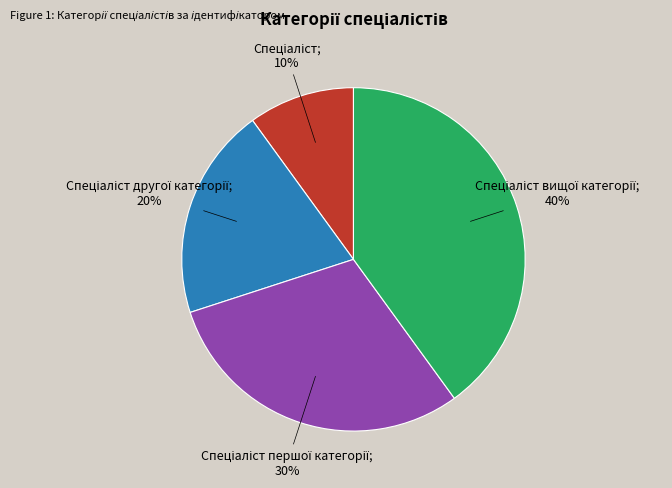

Is there any slice that represents more than half of the pie?

No